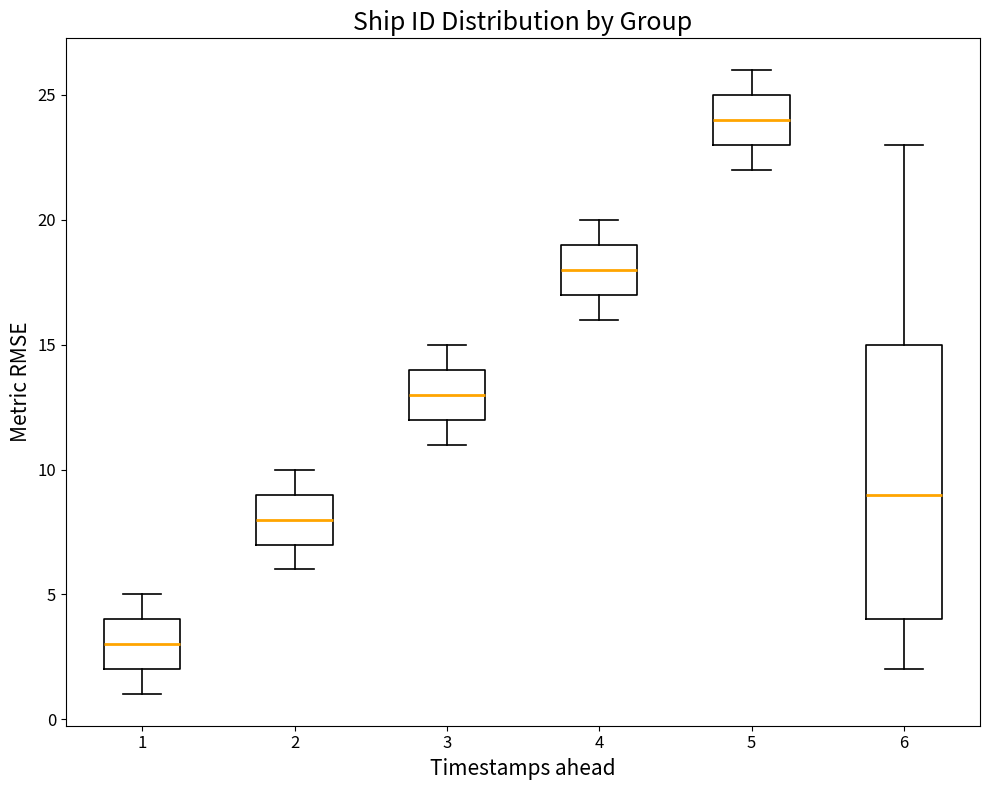

Reading left to right, transcribe this box plot: for each box, give where its median line is, the range the box spans, and where its two whiskers end, as read against the y-axis. The values are not printed on the chart, so give them approximately, as read against the axis.

1: median 3, box 2 to 4, whiskers 1 to 5
2: median 8, box 7 to 9, whiskers 6 to 10
3: median 13, box 12 to 14, whiskers 11 to 15
4: median 18, box 17 to 19, whiskers 16 to 20
5: median 24, box 23 to 25, whiskers 22 to 26
6: median 9, box 4 to 15, whiskers 2 to 23